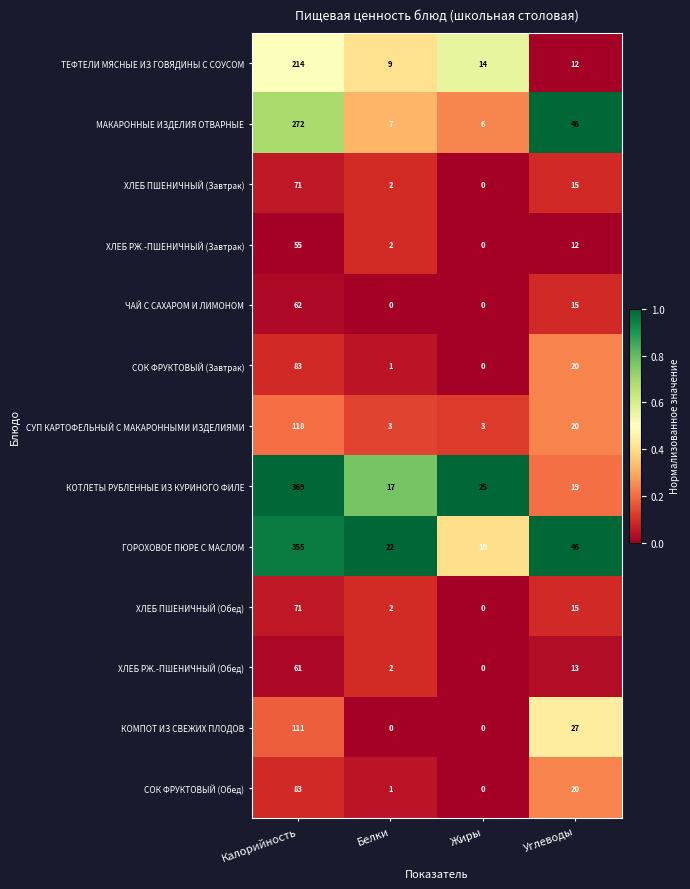

Which series has the widest spread of values?

КОТЛЕТЫ РУБЛЕННЫЕ ИЗ КУРИНОГО ФИЛЕ